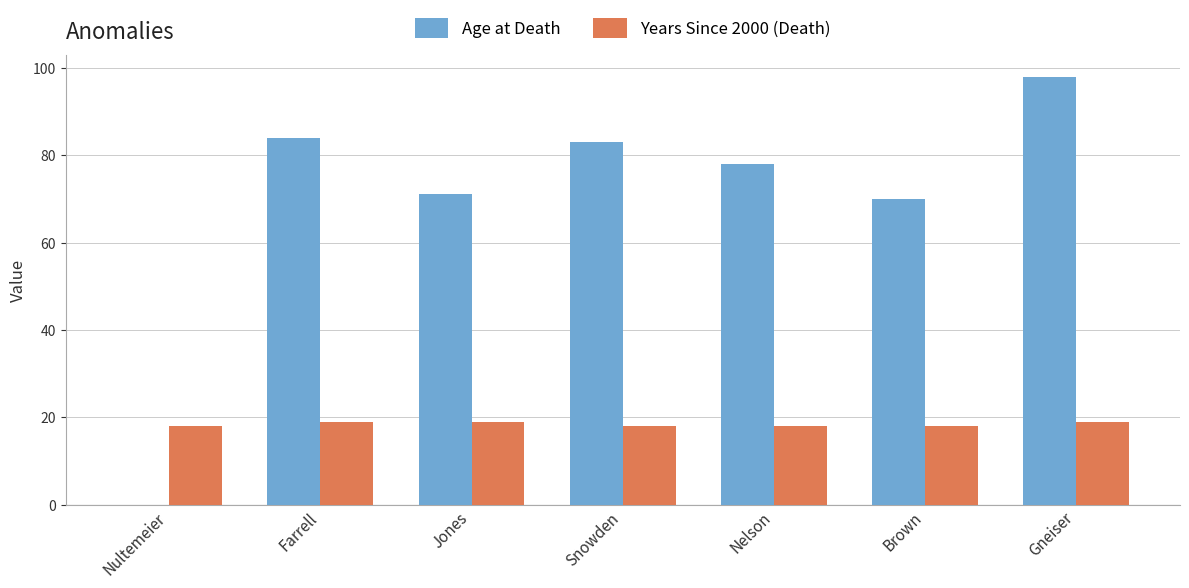

Does the chart contain stacked bars?

No